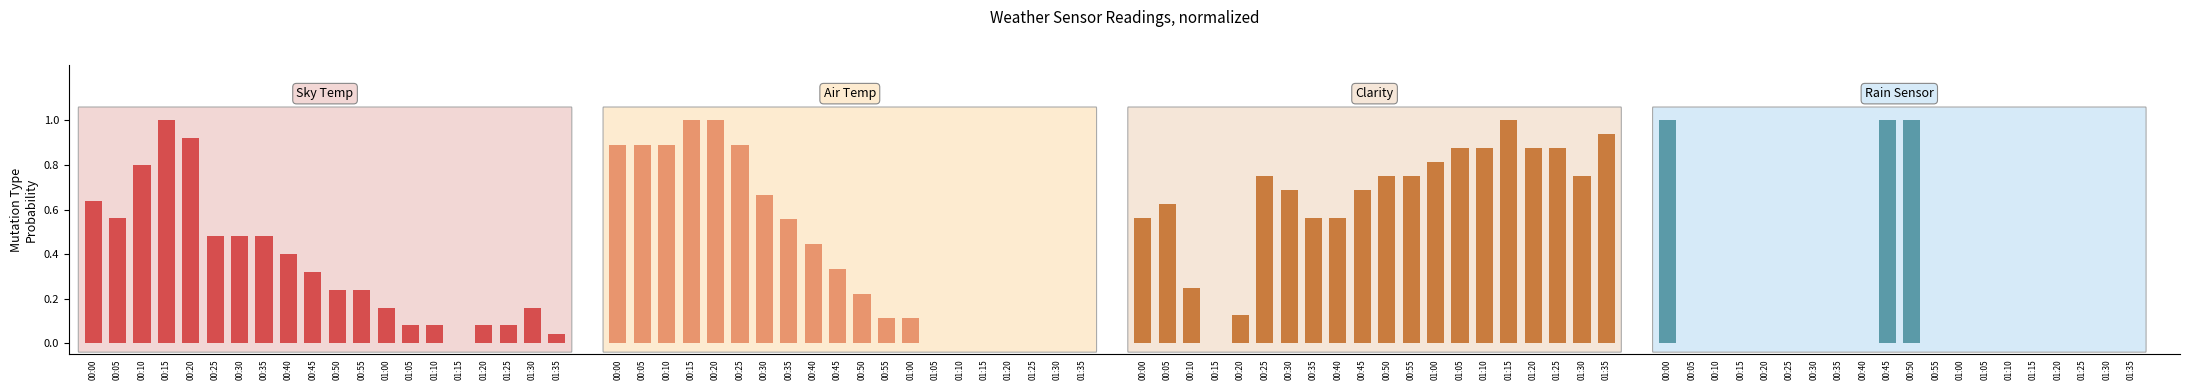

How many distinct data groups are displayed?

4